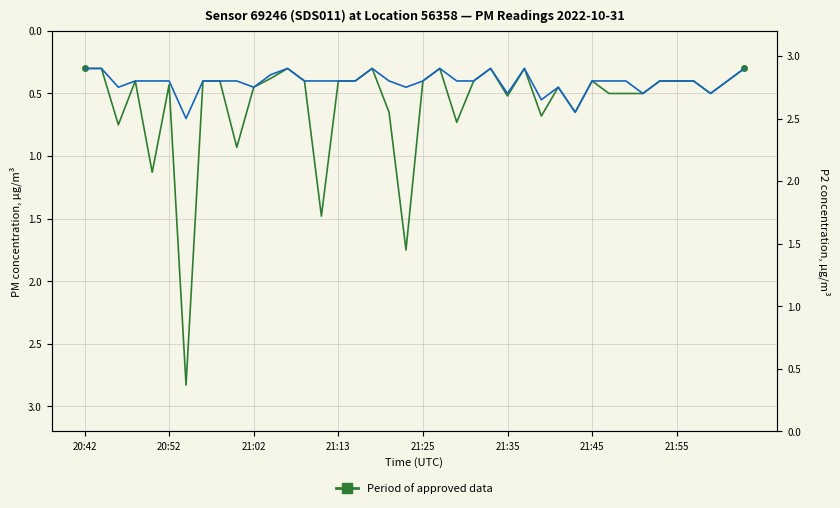

Is it true that P2 (PM2.5) equals 0.2 at 11?

False